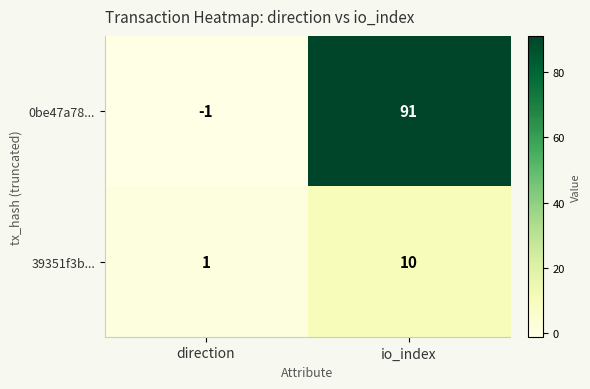

The value of 0be47a78... at io_index is 91. True or false?

True